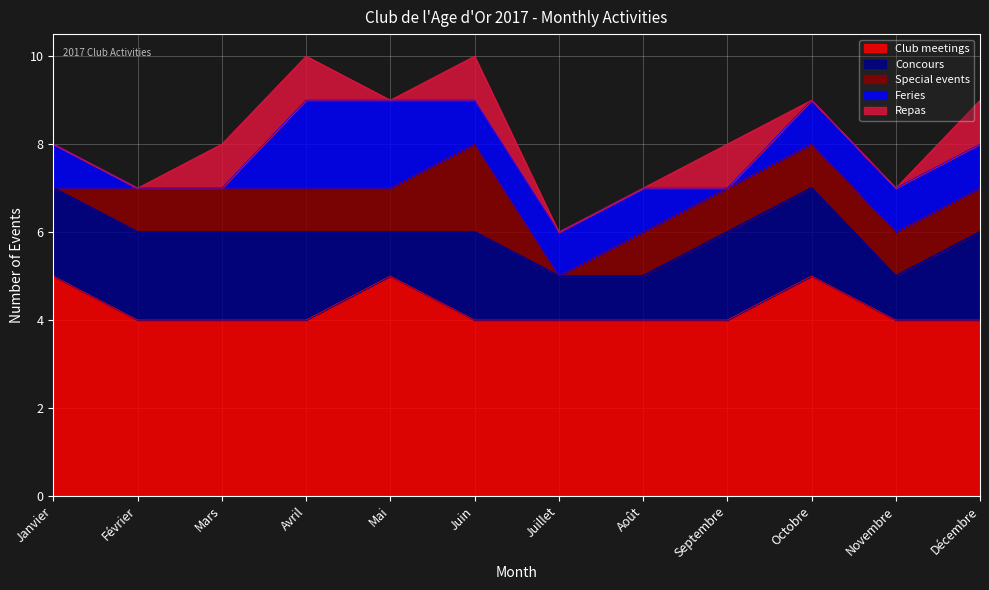

What is the sum of the Feries values at Février and Juillet?

1